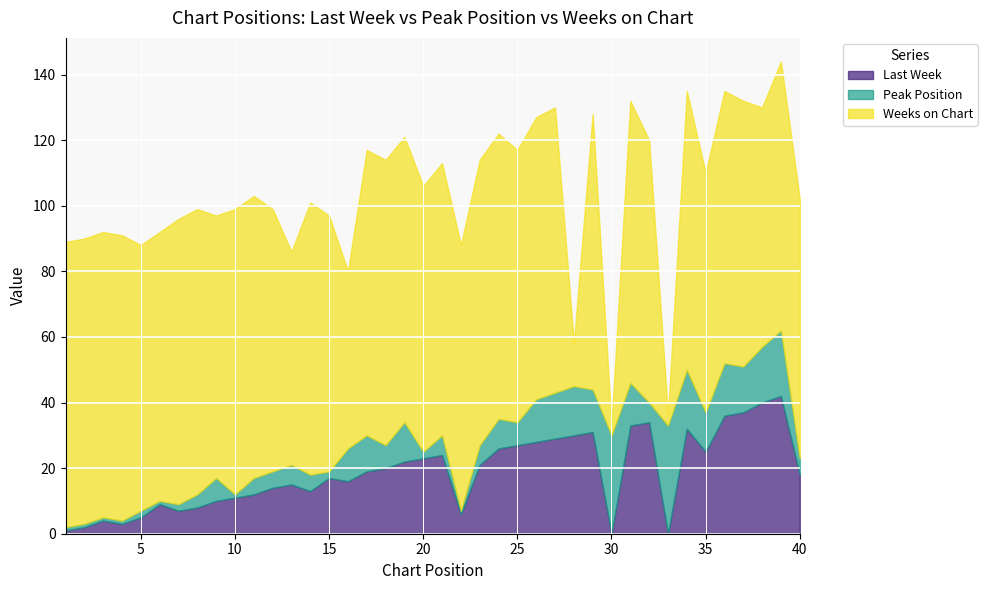

Reading left to right, what are all the values shown in this chart?

Last Week: 1=1	2=2	3=4	4=3	5=5	6=9	7=7	8=8	9=10	10=11	11=12	12=14	13=15	14=13	15=17	16=16	17=19	18=20	19=22	20=23	21=24	22=6	23=21	24=26	25=27	26=28	27=29	28=30	29=31	30=0	31=33	32=34	33=0	34=32	35=25	36=36	37=37	38=40	39=42	40=18
Peak Position: 1=1	2=1	3=1	4=1	5=2	6=1	7=2	8=4	9=7	10=1	11=5	12=5	13=6	14=5	15=2	16=10	17=11	18=7	19=12	20=2	21=6	22=1	23=6	24=9	25=7	26=13	27=14	28=15	29=13	30=30	31=13	32=6	33=33	34=18	35=12	36=16	37=14	38=17	39=20	40=5
Weeks on Chart: 1=87	2=87	3=87	4=87	5=81	6=82	7=87	8=87	9=80	10=87	11=86	12=80	13=65	14=83	15=78	16=54	17=87	18=87	19=87	20=81	21=83	22=81	23=87	24=87	25=83	26=86	27=87	28=13	29=84	30=3	31=86	32=80	33=3	34=85	35=73	36=83	37=81	38=73	39=82	40=79